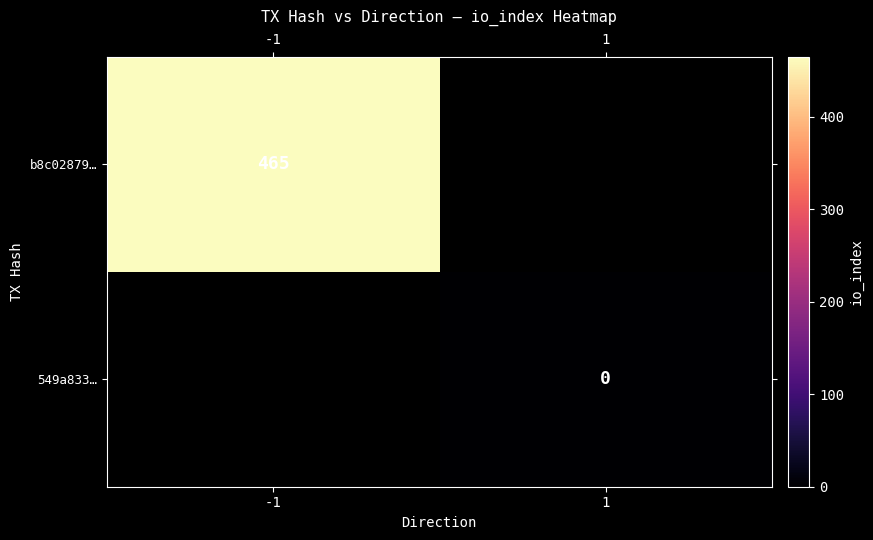

The b8c02879… series shows 465 at -1. True or false?

True